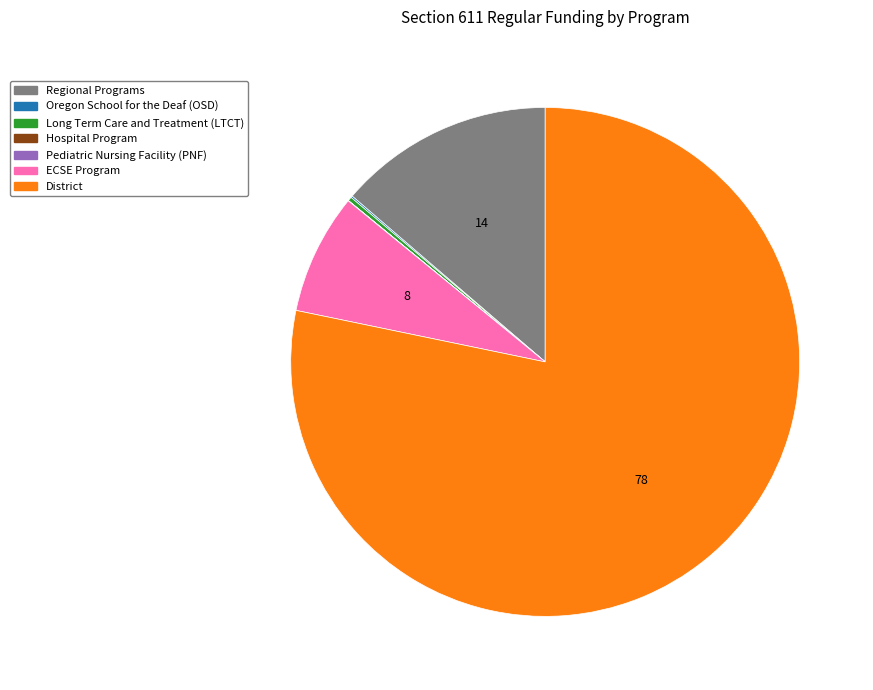

Does ECSE Program represent more than half of the total?

No